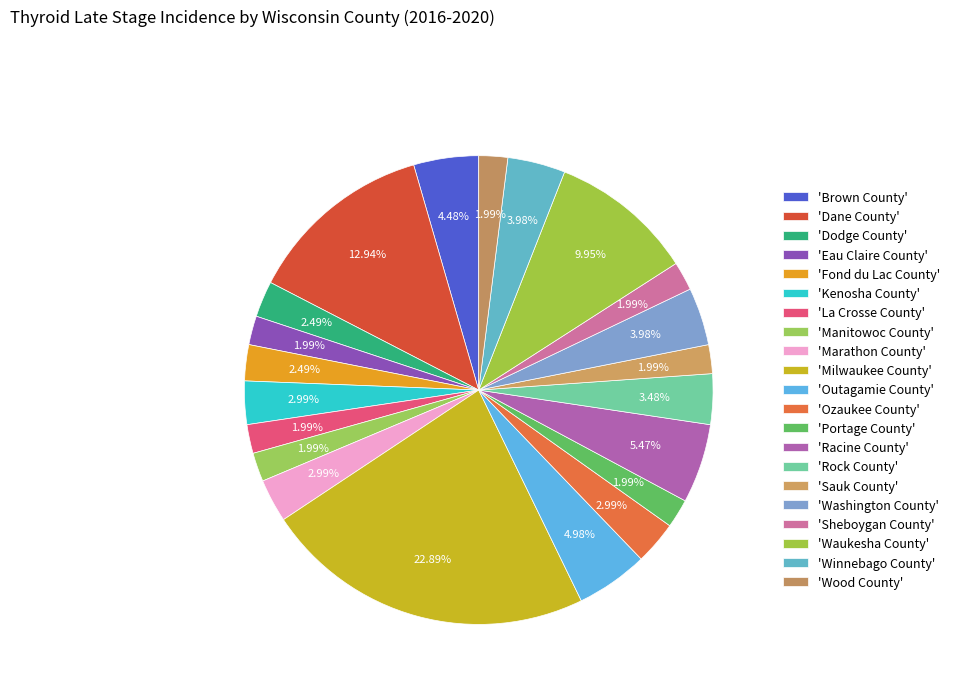

Count the number of slices in the pie.

21